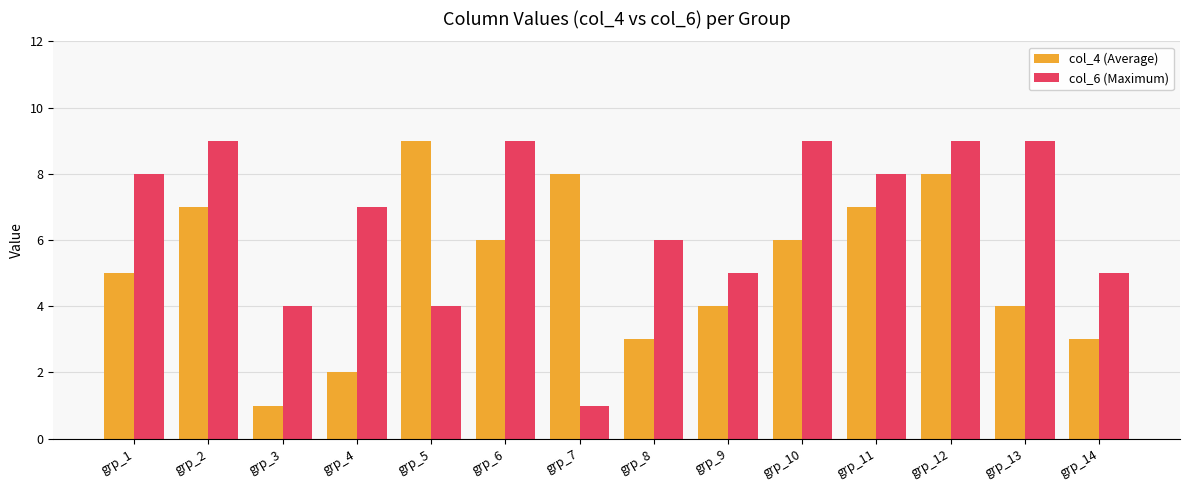

Reading left to right, list all the values displayed in this chart.

col_4 (Average): grp_1=5	grp_2=7	grp_3=1	grp_4=2	grp_5=9	grp_6=6	grp_7=8	grp_8=3	grp_9=4	grp_10=6	grp_11=7	grp_12=8	grp_13=4	grp_14=3
col_6 (Maximum): grp_1=8	grp_2=9	grp_3=4	grp_4=7	grp_5=4	grp_6=9	grp_7=1	grp_8=6	grp_9=5	grp_10=9	grp_11=8	grp_12=9	grp_13=9	grp_14=5